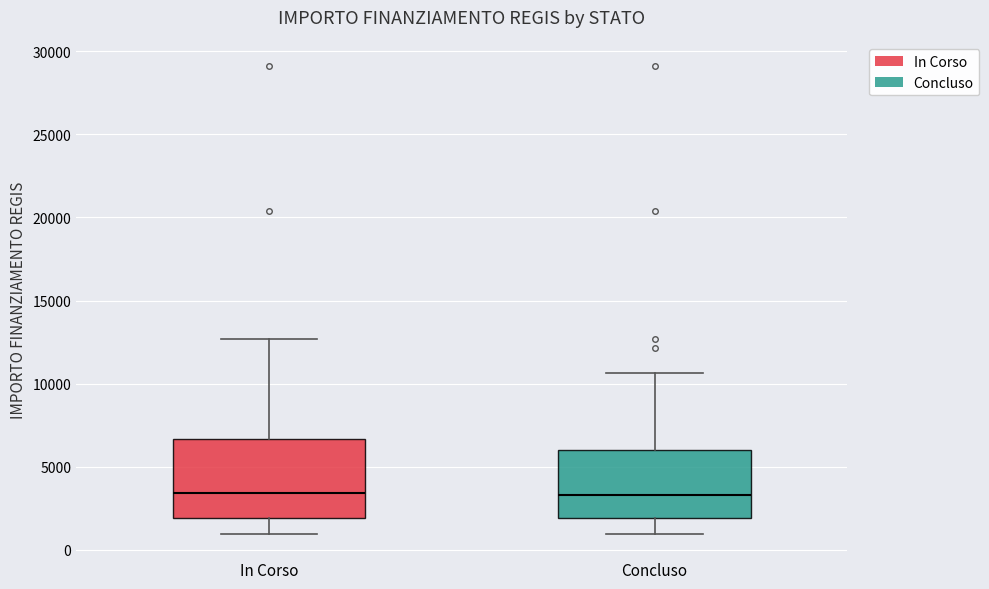

Reading left to right, transcribe this box plot: for each box, give where its median line is, the range the box spans, and where its two whiskers end, as read against the y-axis. The values are not printed on the chart, so give them approximately, as read against the axis.

In Corso: median 3500, box 2000 to 6500, whiskers 1000 to 12500
Concluso: median 3500, box 2000 to 6000, whiskers 1000 to 10500